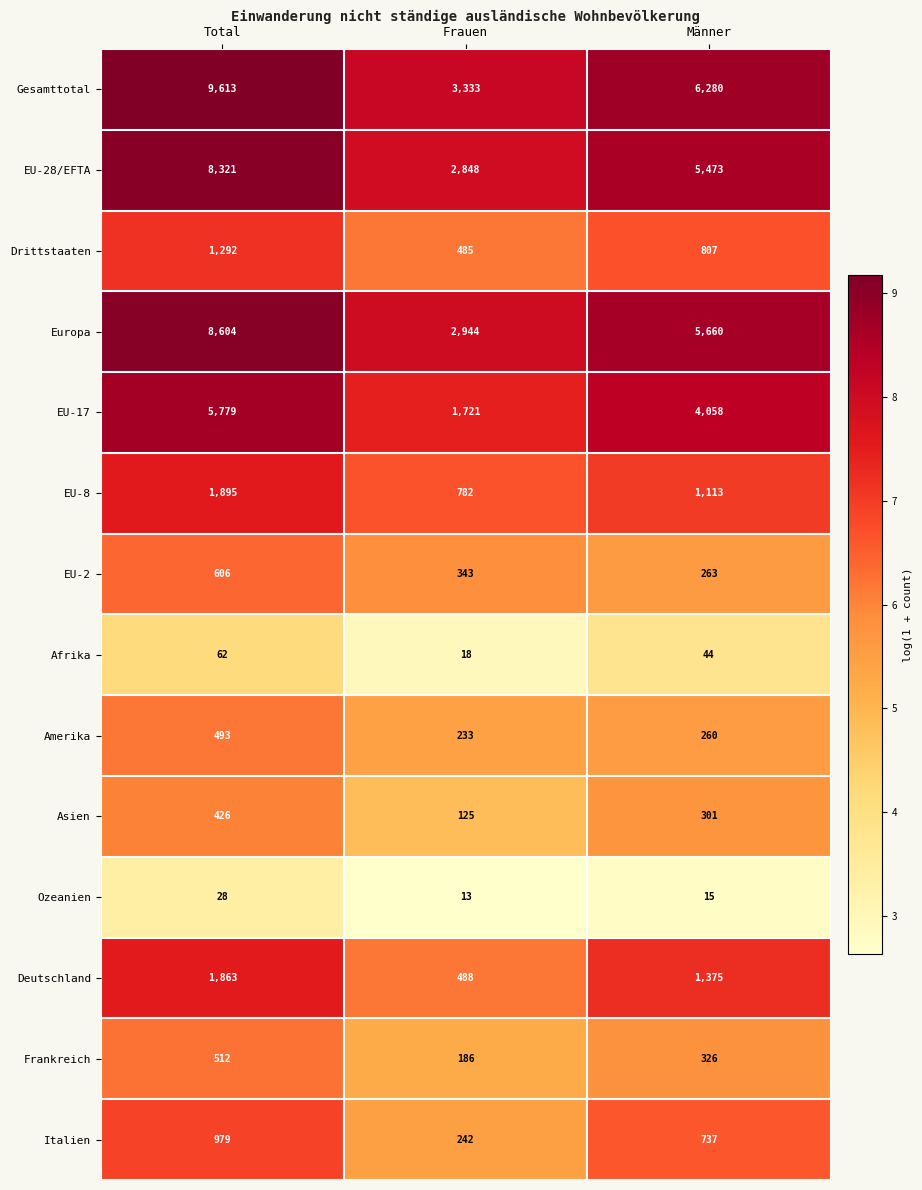

Which series has the largest total across all categories?

Gesamttotal